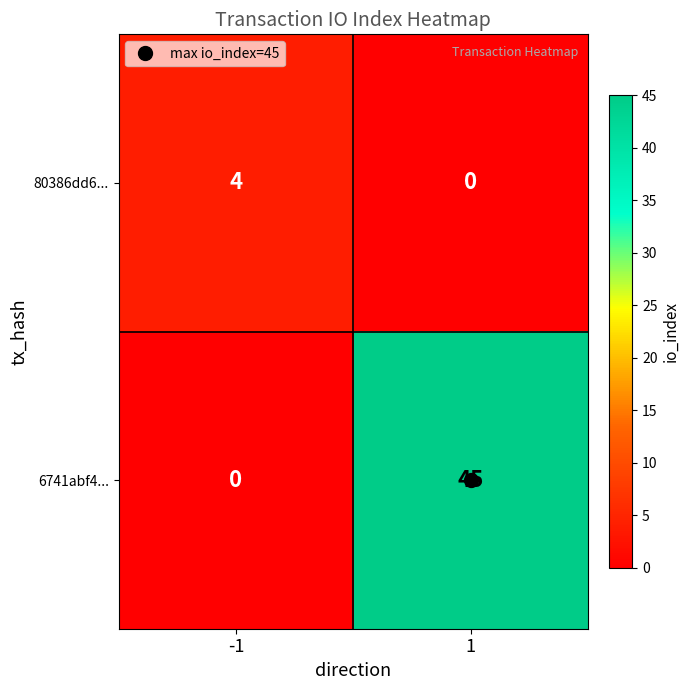

What is the total value across all series at -1?

4